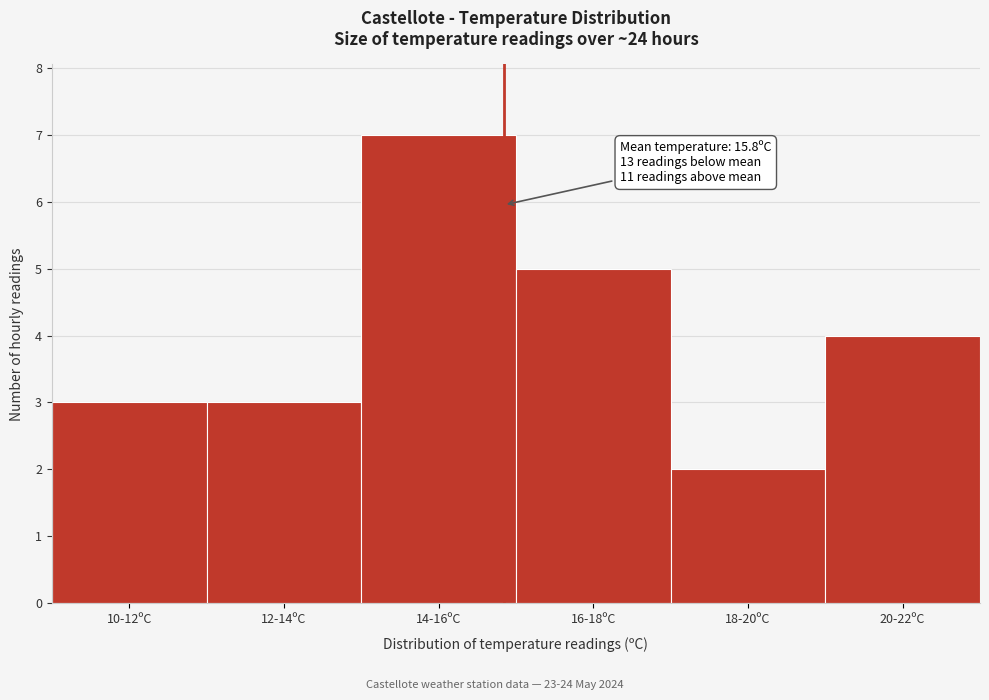

Reading left to right, list all the values displayed in this chart.

3	3	7	5	2	4